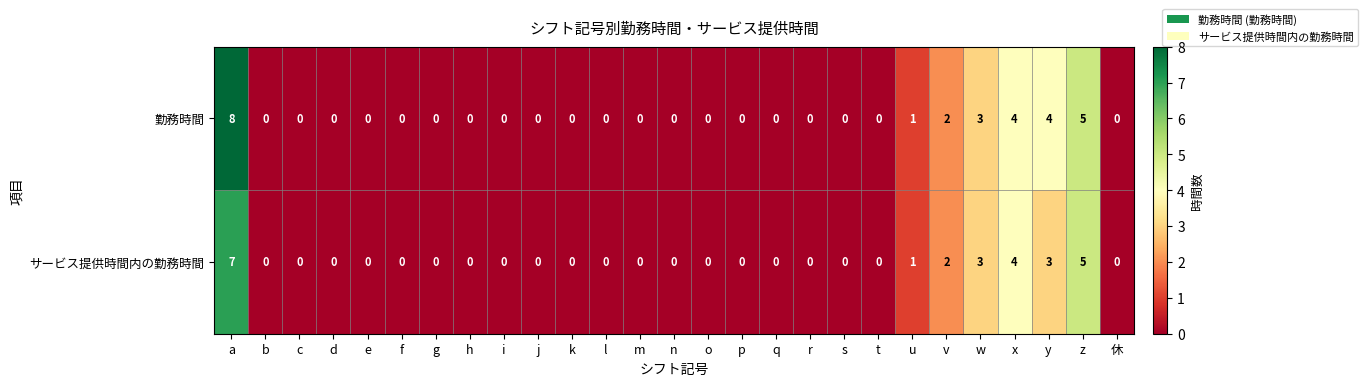

Which series has the largest range (max minus min)?

勤務時間